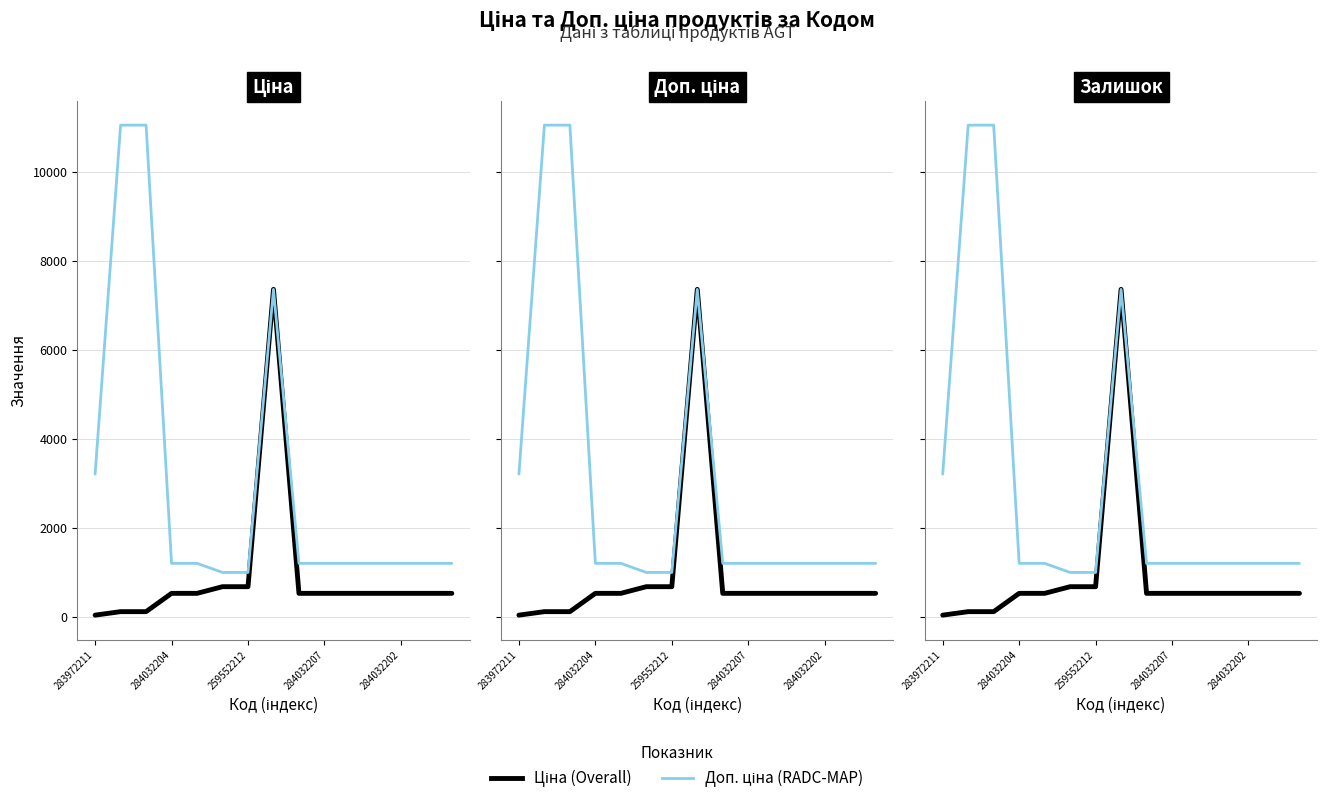

List the series in order of their overall mean, lowest first.

Ціна (Overall), Доп. ціна (RADC-MAP)